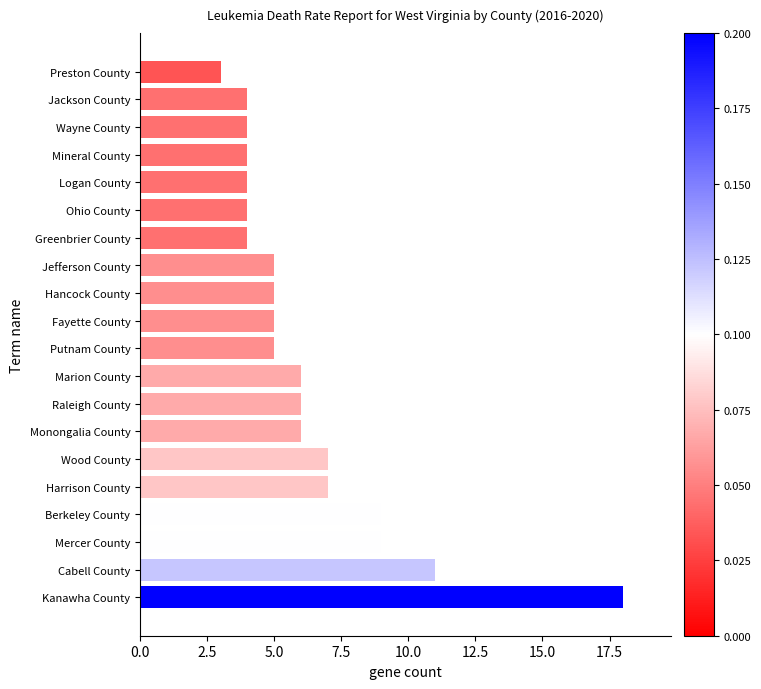

True or false: the data shows 5 at Putnam County.

True